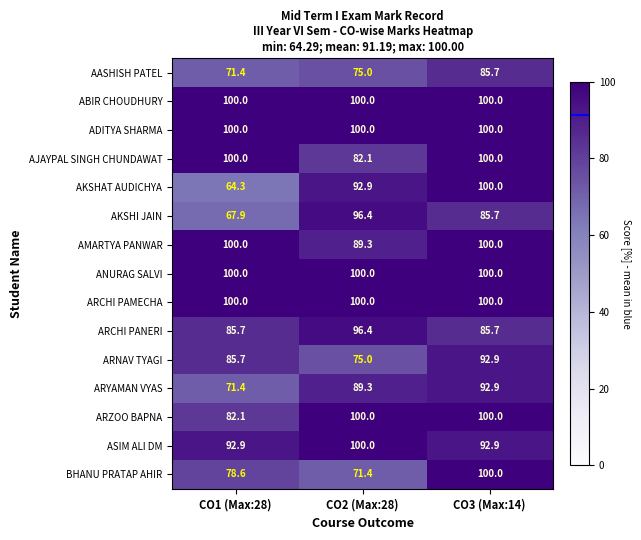

The ADITYA SHARMA series shows 100.0 at CO2 (Max:28). True or false?

True